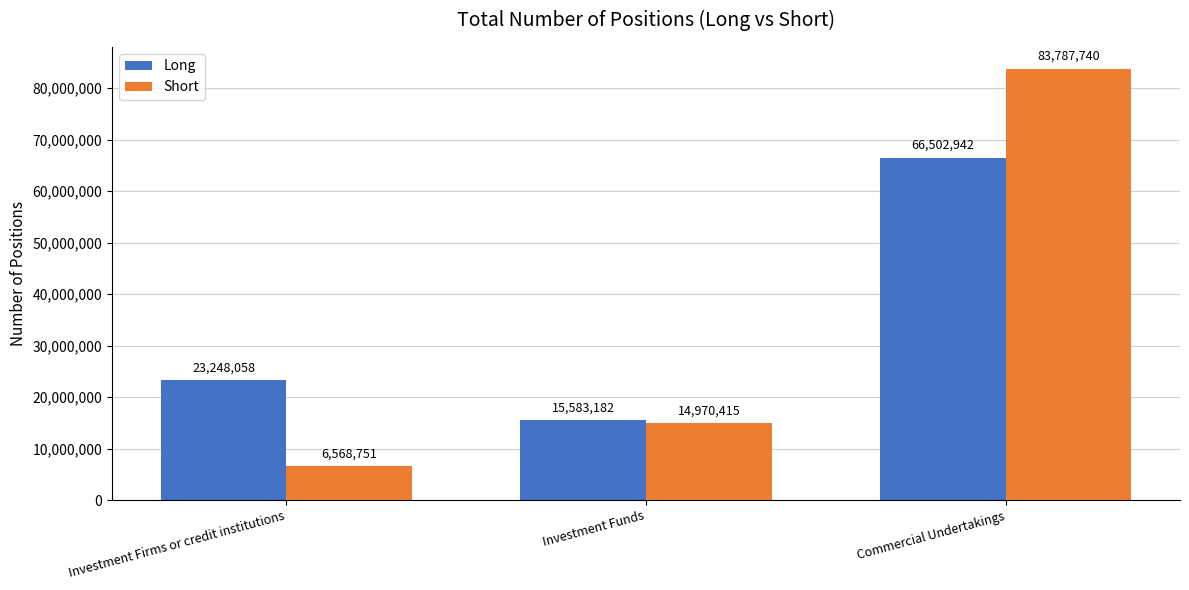

Is it true that Short equals 139884139 at Commercial Undertakings?

False